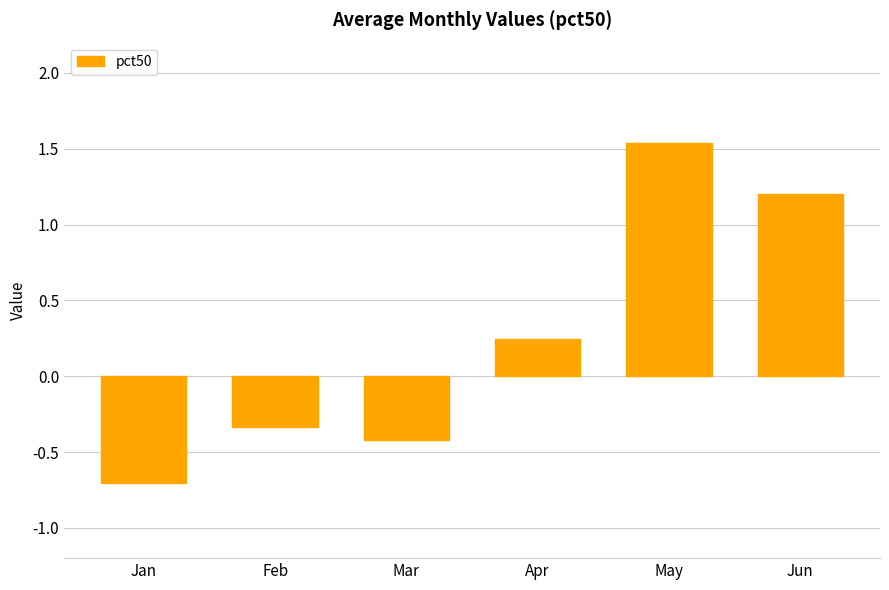

At which label is the value closest to 0?

Apr